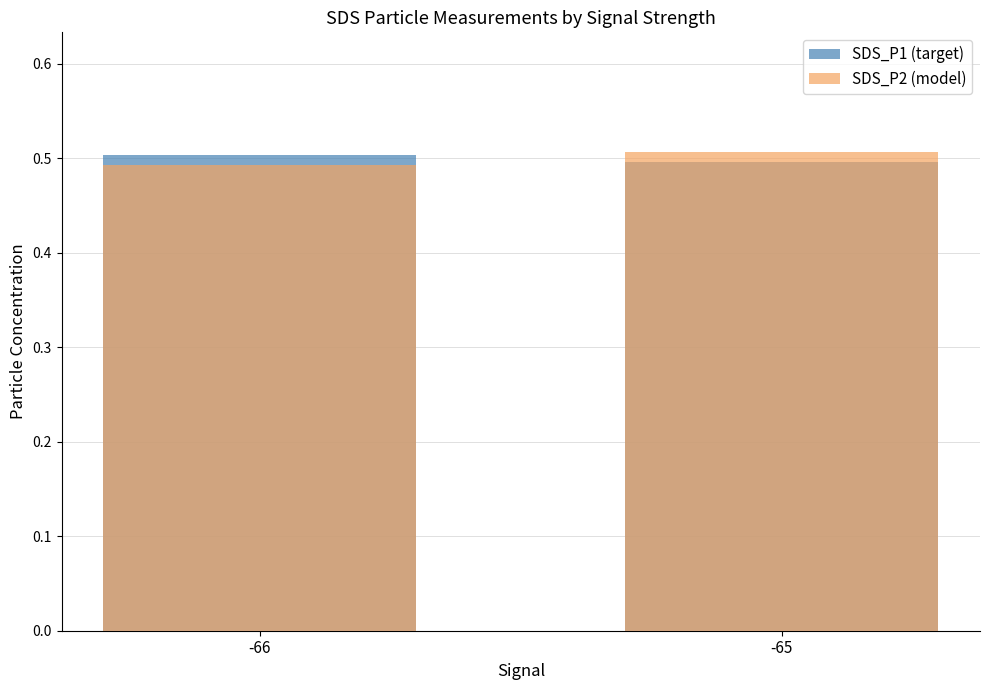

At which label does SDS_P1 (target) reach its minimum?

-65